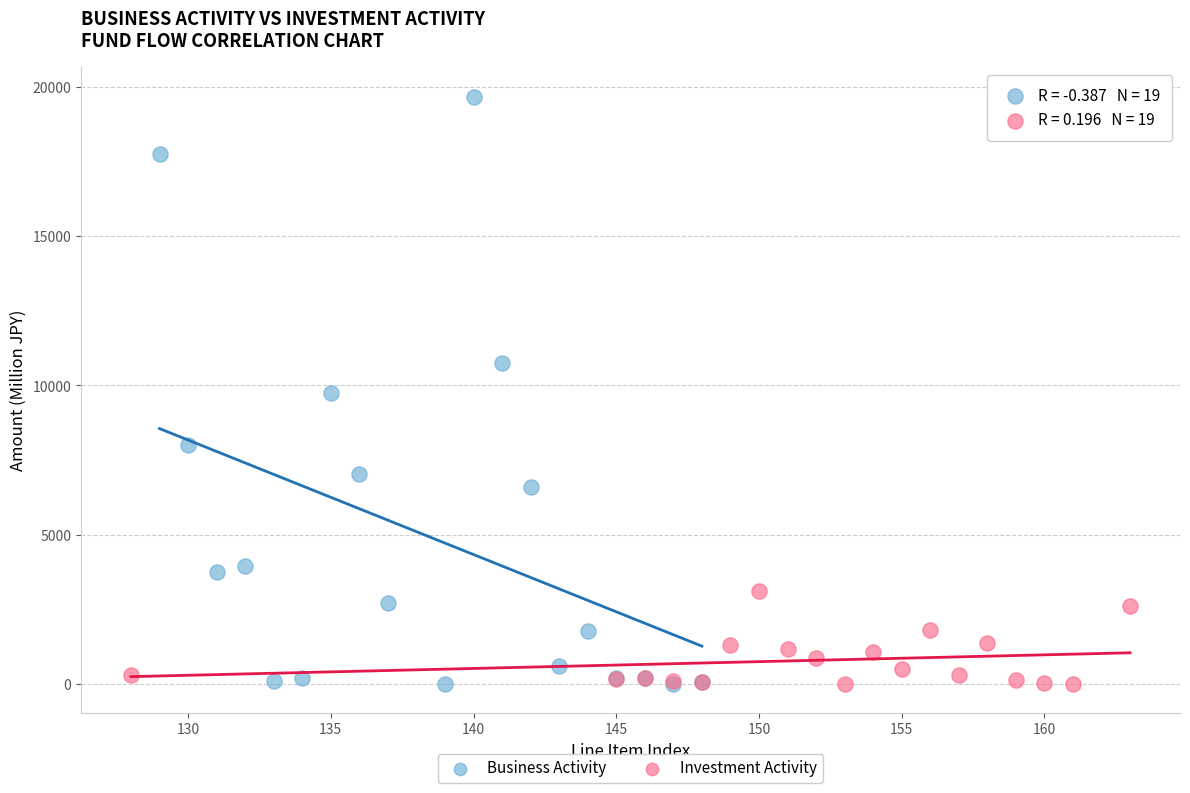

Which series contains the highest Y value?

Business Activity